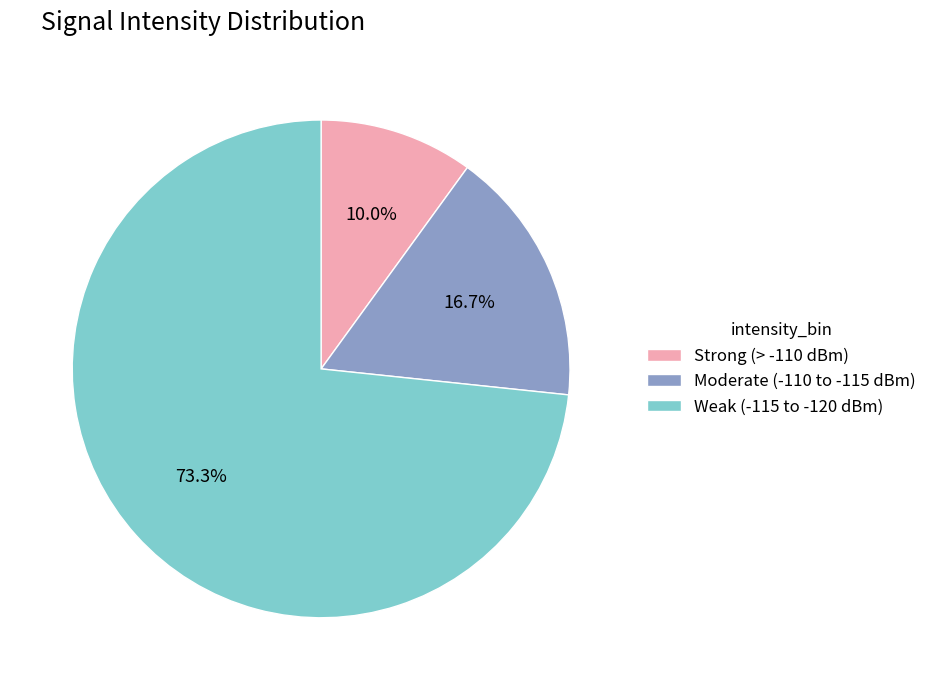

Count the number of slices in the pie.

3